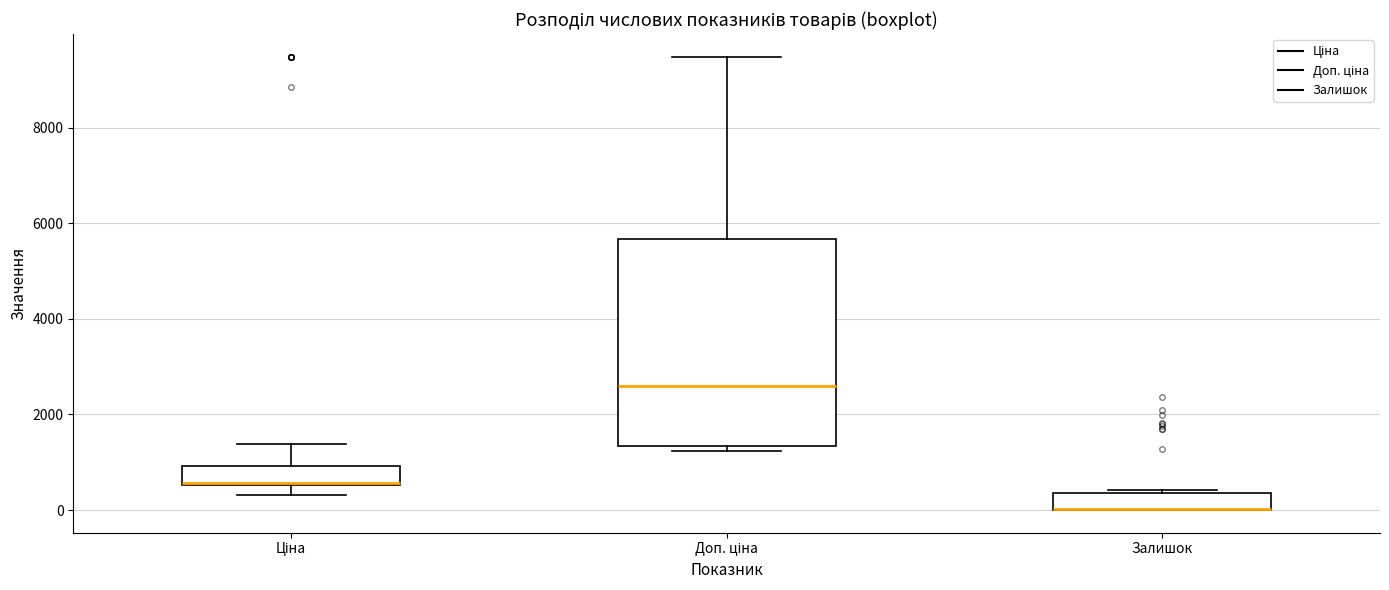

Reading left to right, transcribe this box plot: for each box, give where its median line is, the range the box spans, and where its two whiskers end, as read against the y-axis. The values are not printed on the chart, so give them approximately, as read against the axis.

Ціна: median 600 (drawn on the box's lower edge), box 600 to 1000, whiskers 400 to 1400
Доп. ціна: median 2600, box 1400 to 5600, whiskers 1200 to 9400
Залишок: median 0 (drawn on the box's lower edge), box 0 to 400, whiskers 0 to 400